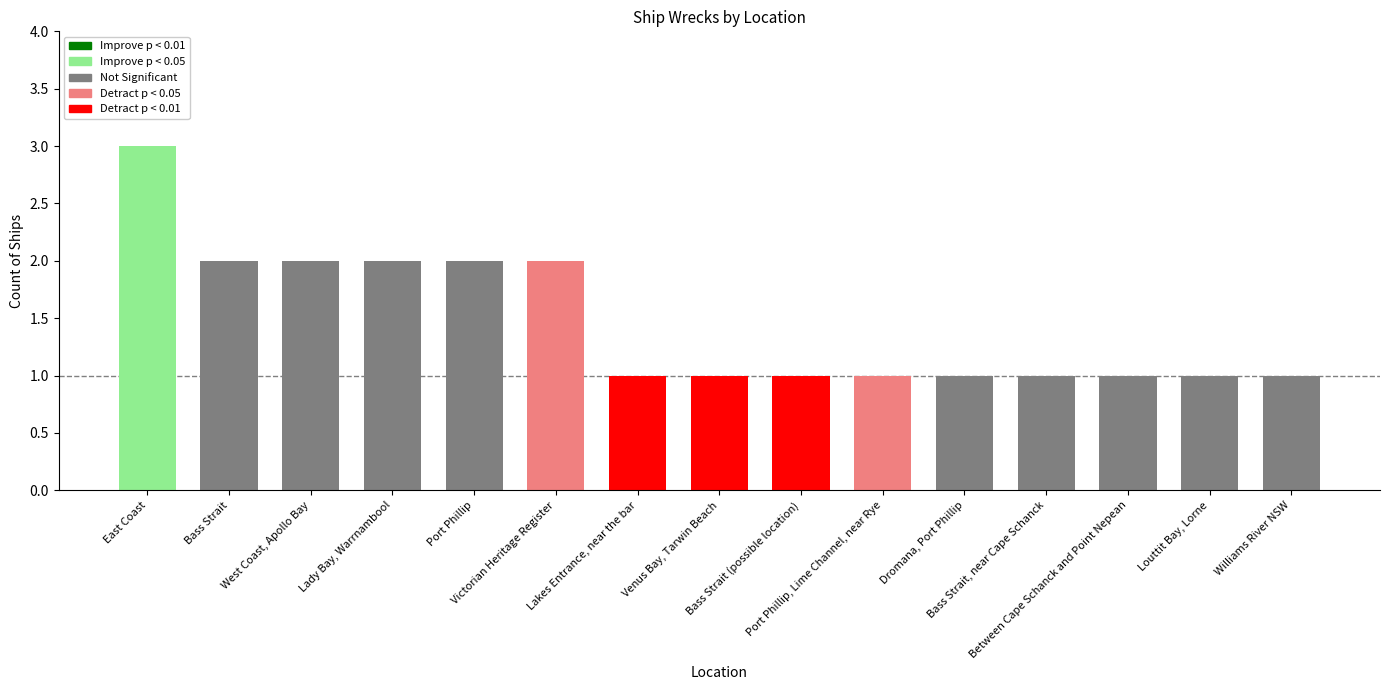

What position from the right is Between Cape Schanck and Point Nepean?

3